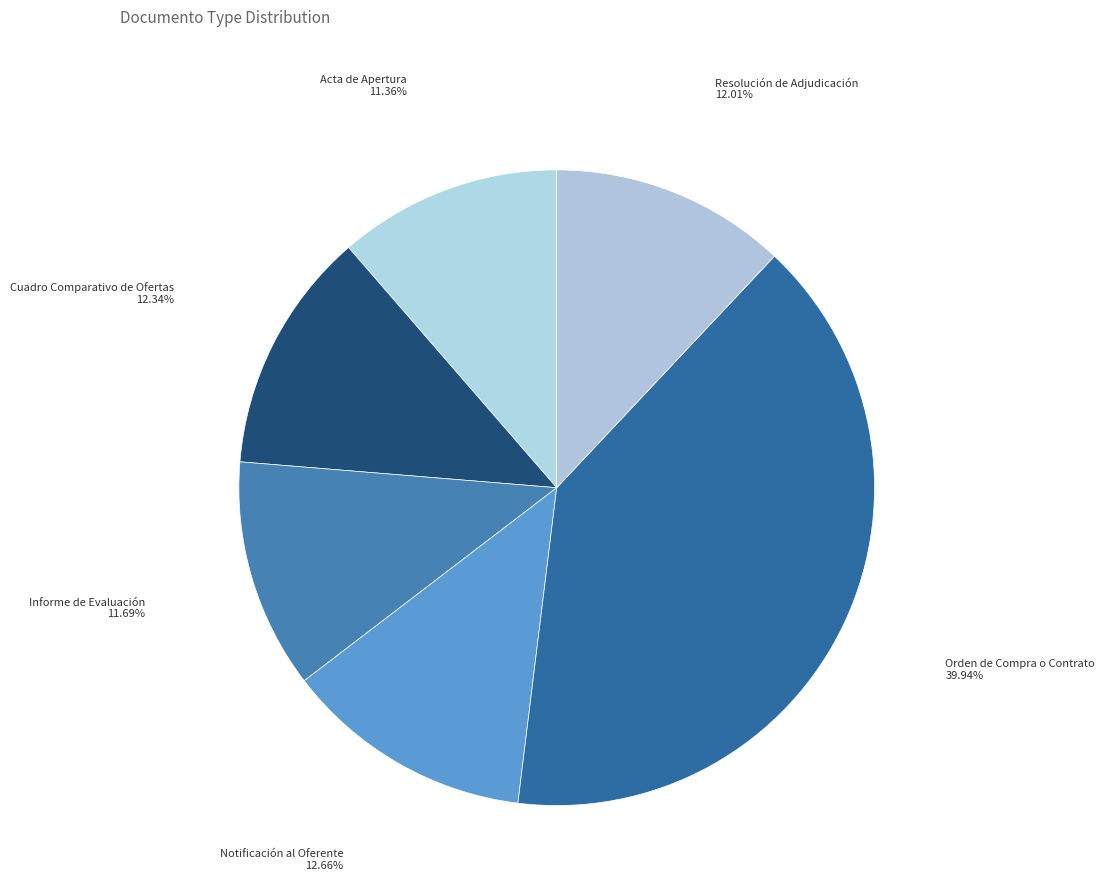

Which has a higher value, Resolución de Adjudicación or Acta de Apertura?

Resolución de Adjudicación